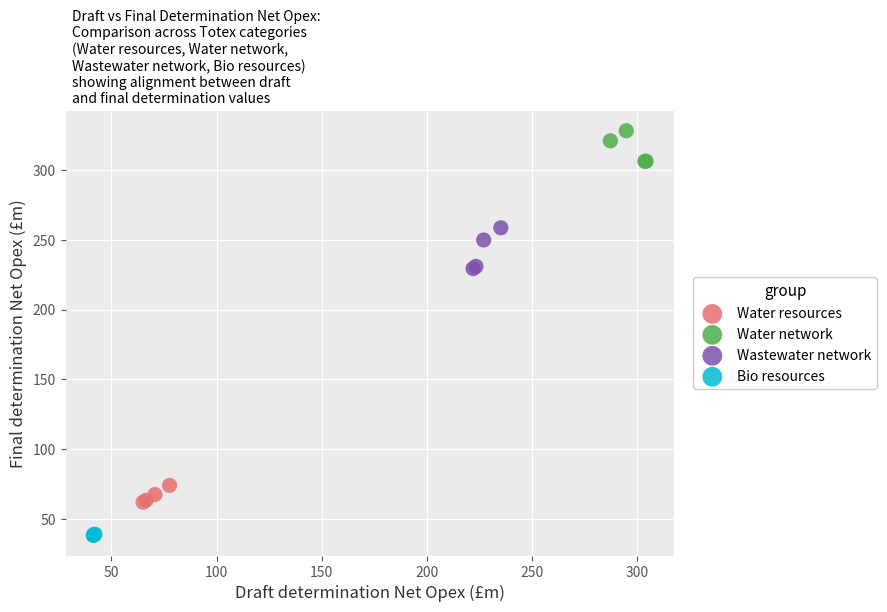

Which series reaches the minimum Y coordinate?

Bio resources